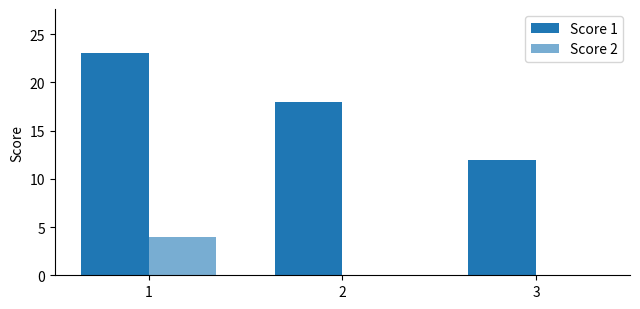

At how many categories does at least one series exceed 17?

2